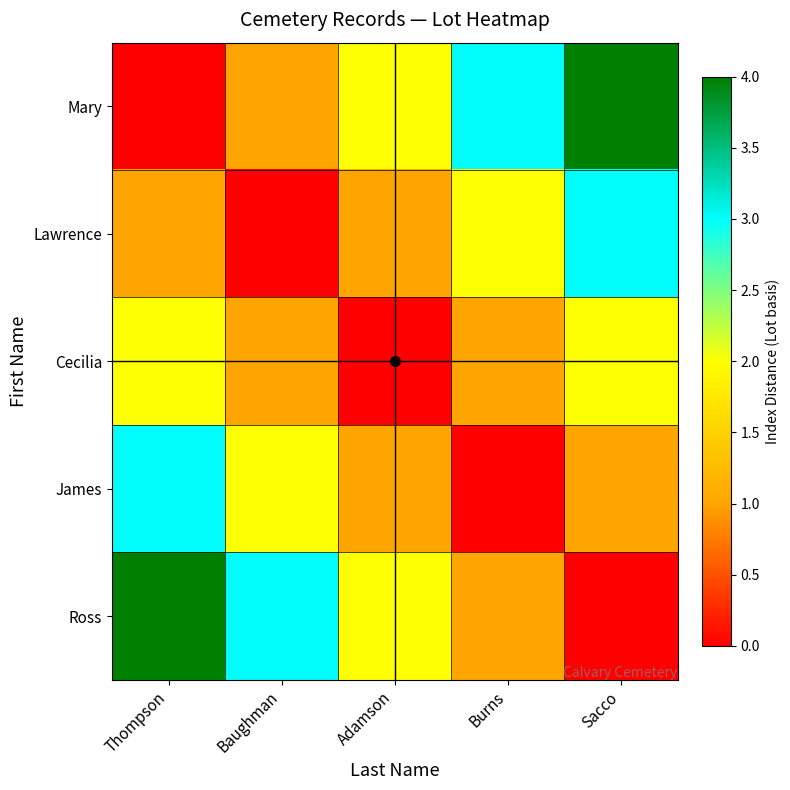

Rank the series by their maximum value, from lowest to highest.

Cecilia, Lawrence, James, Mary, Ross